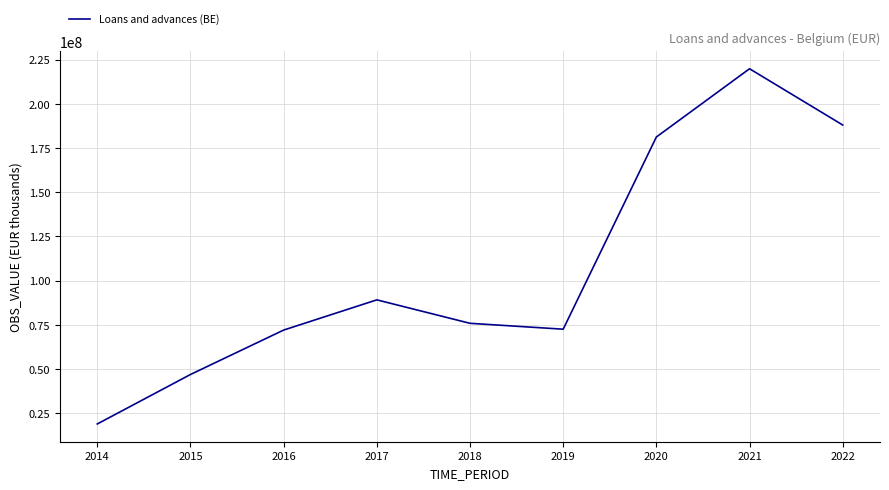

Does the chart display data point markers on the line(s)?

No